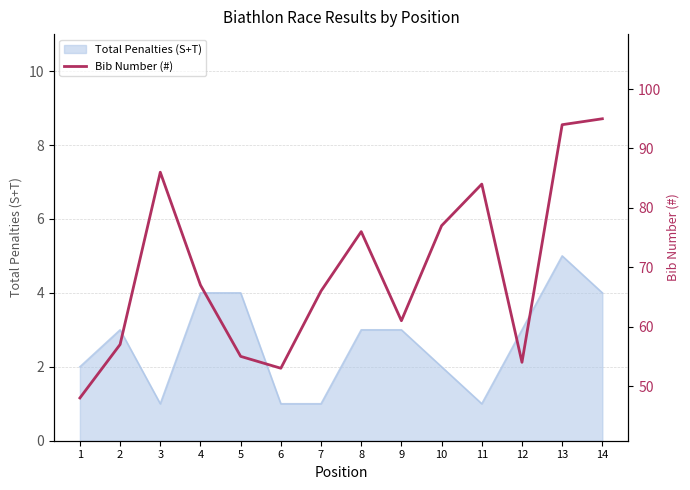

The chart shows a value of 76 at 8. True or false?

True